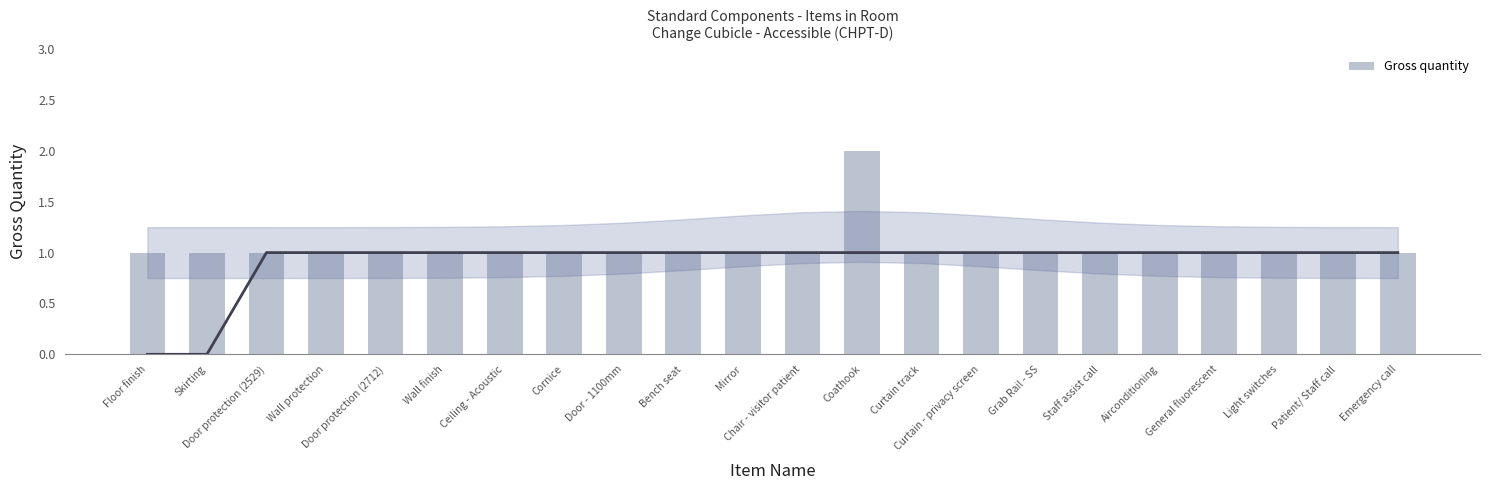

Is it true that the value at Wall finish is 1?

True